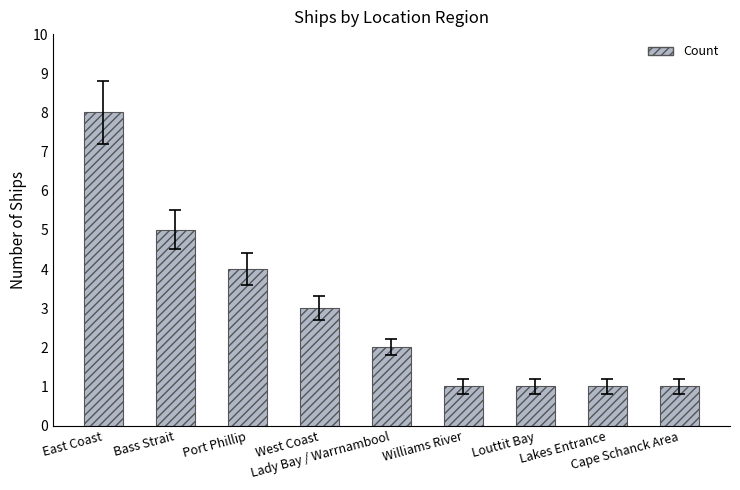

What is the value of the 2nd bar from the left?

5